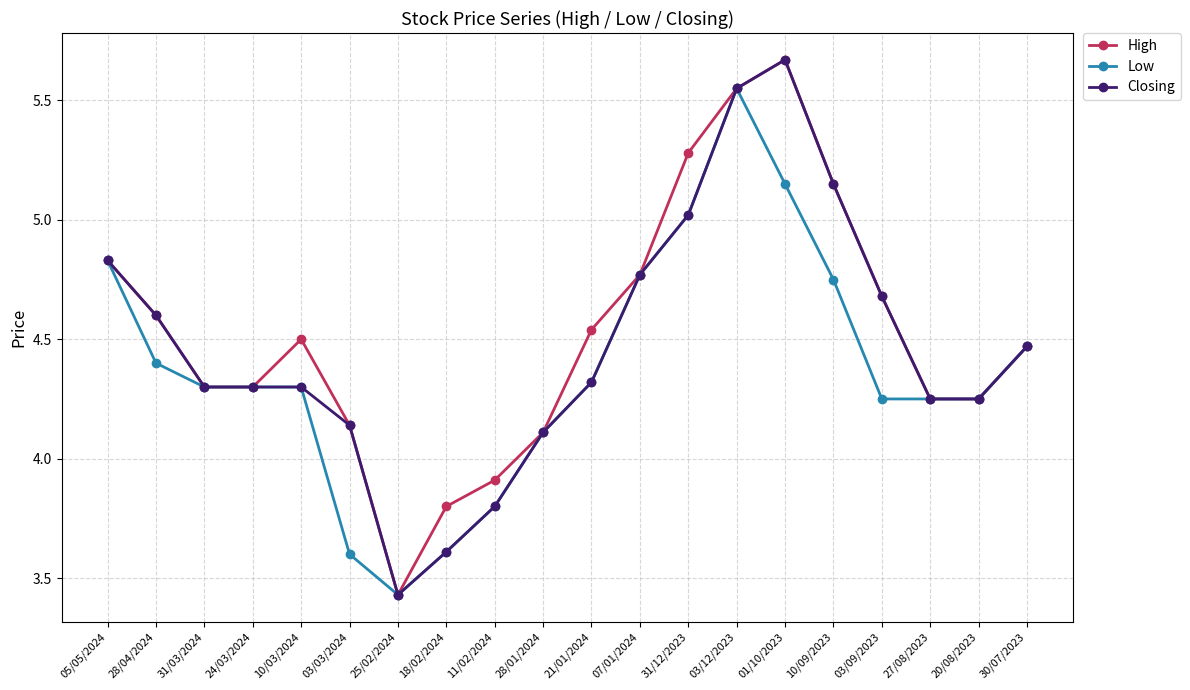

What is the label of the 6th point from the right?

01/10/2023